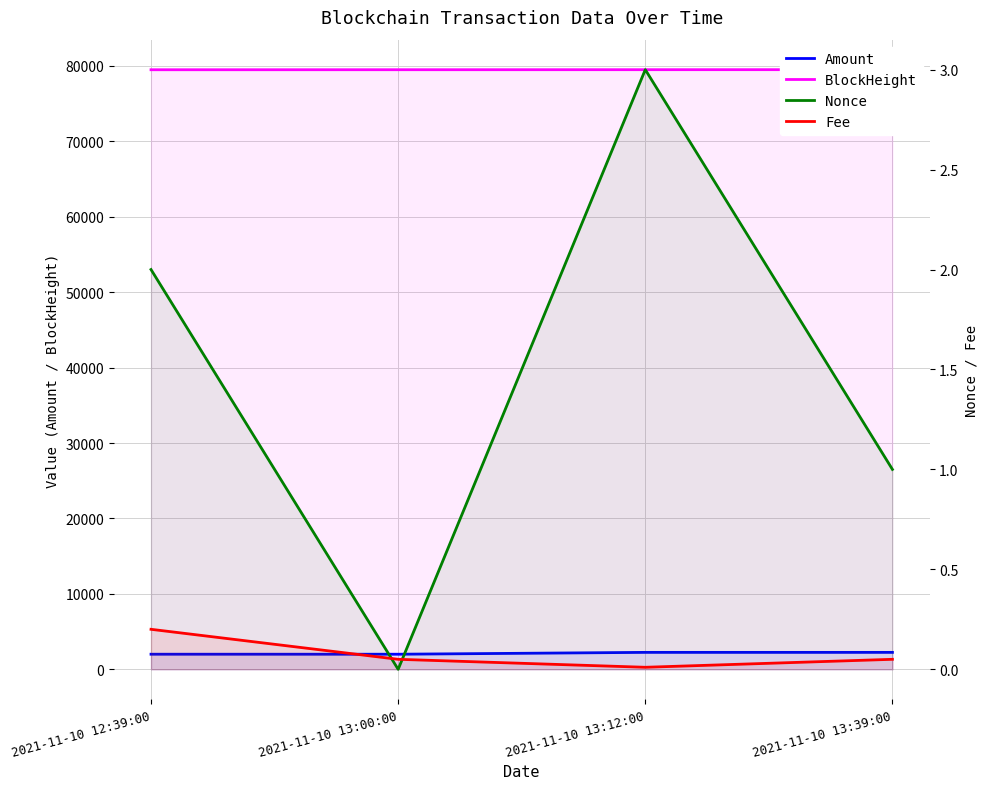

Reading left to right, extract all data points from this chart.

Amount: 2000.0	1999.0	2245.2	2245.2
BlockHeight: 79499.0	79503.0	79507.0	79512.0
Nonce: 2.0	0.0	3.0	1.0
Fee: 0.2	0.1	0.0	0.1